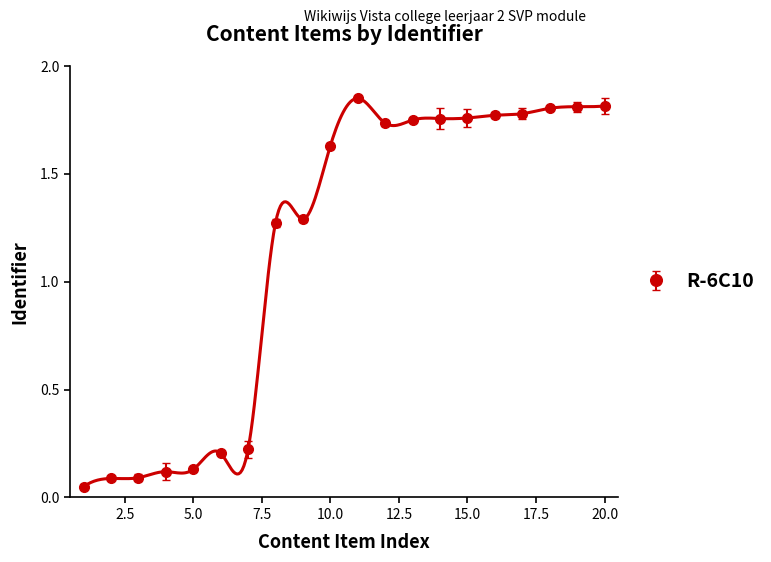

True or false: R-6C10 has more than 0 points higher than both neighbors.

True